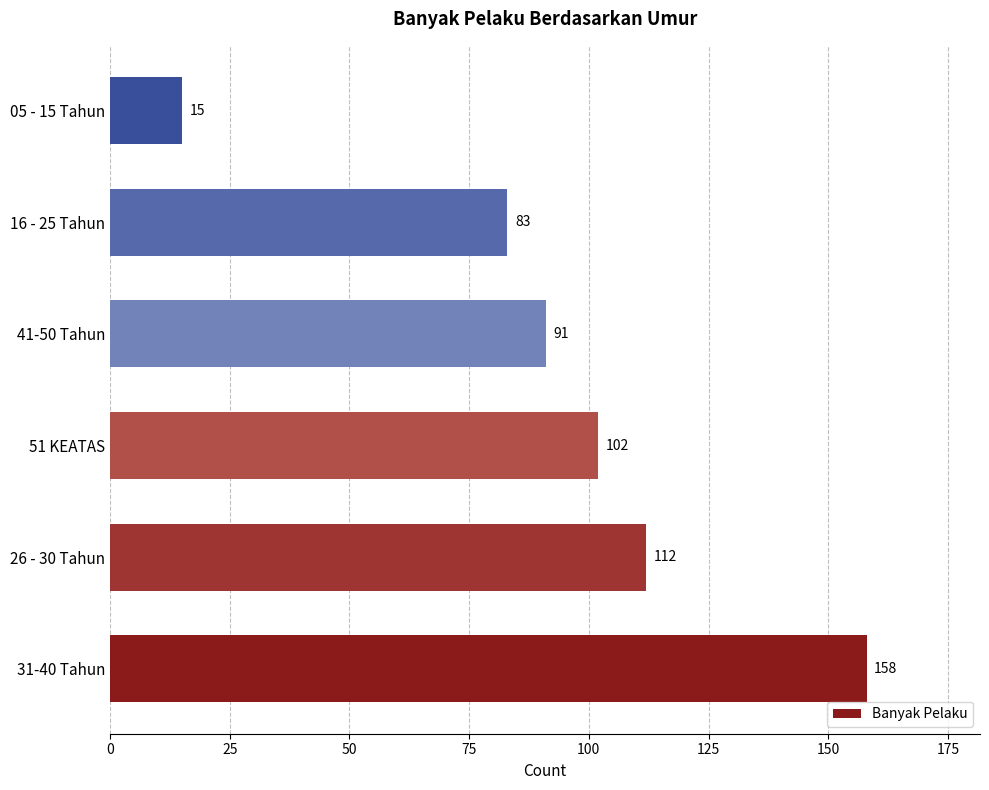

Where is the data nearest to the value 86?

16 - 25 Tahun